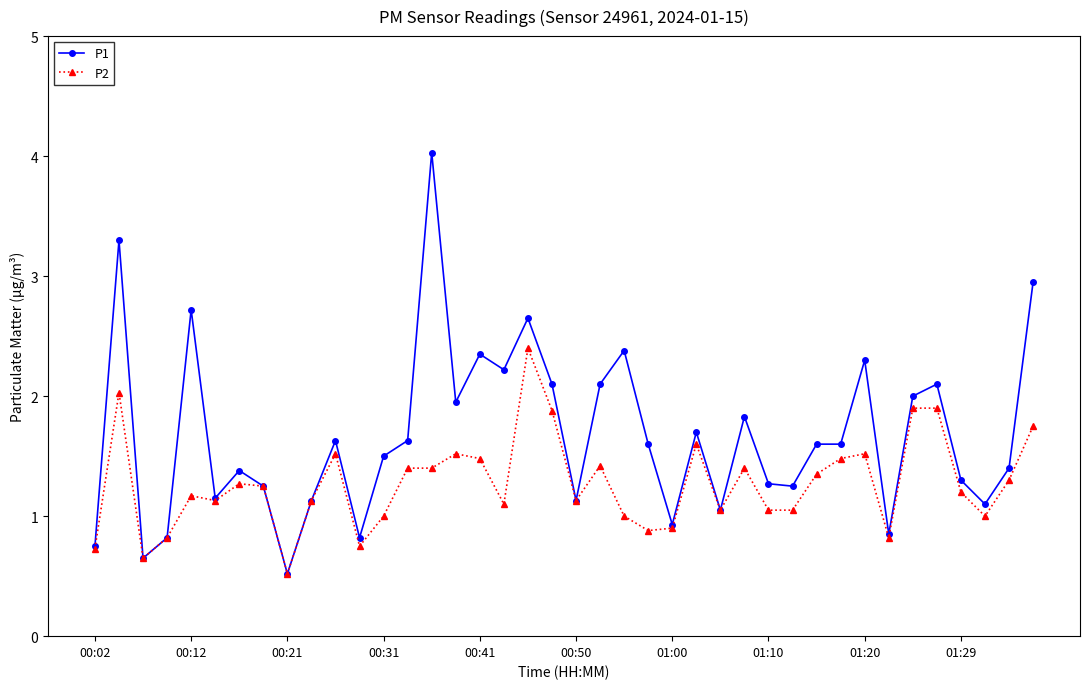

At how many categories does at least one series exceed 0?

40